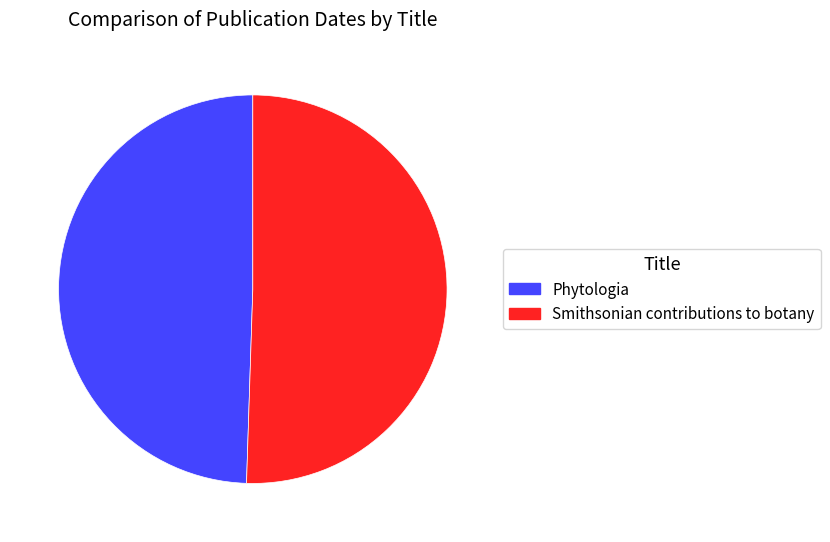

The Phytologia slice represents 63% of the pie. True or false?

False